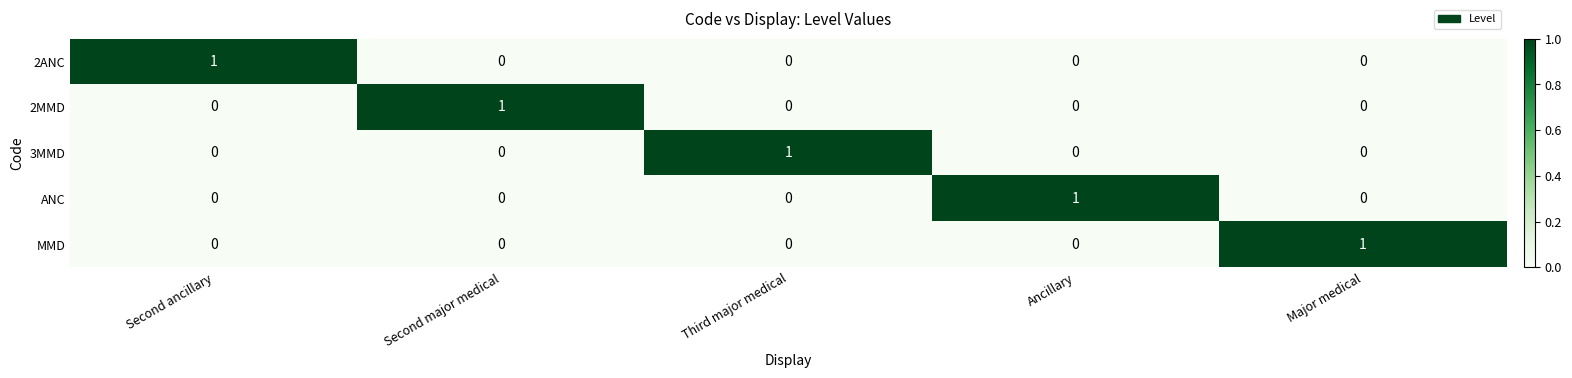

True or false: 2ANC has a value of 1 at Ancillary.

False